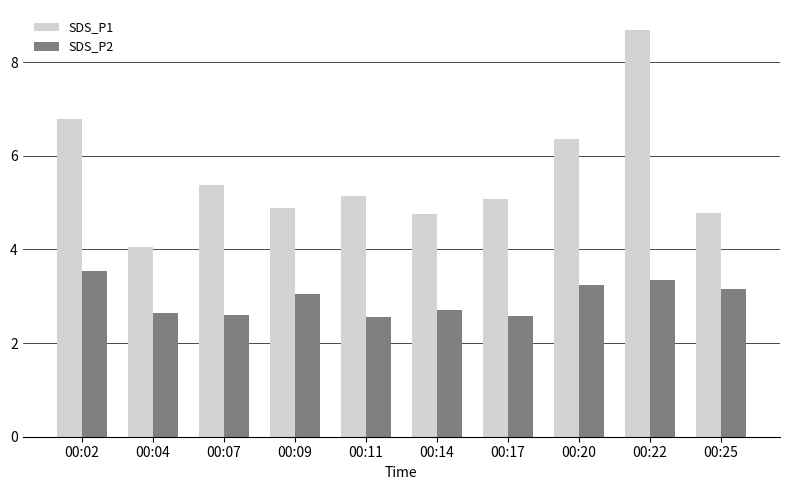

What is the average value of the SDS_P1 series?

5.6